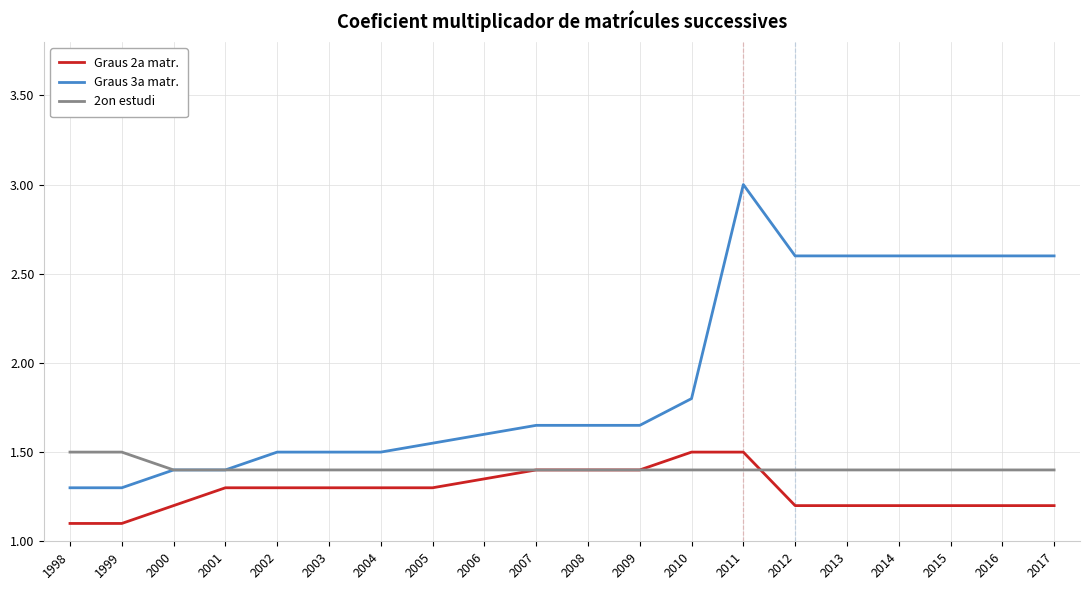

What is the difference between the Graus 2a matr. values at 2008 and 2001?

0.1